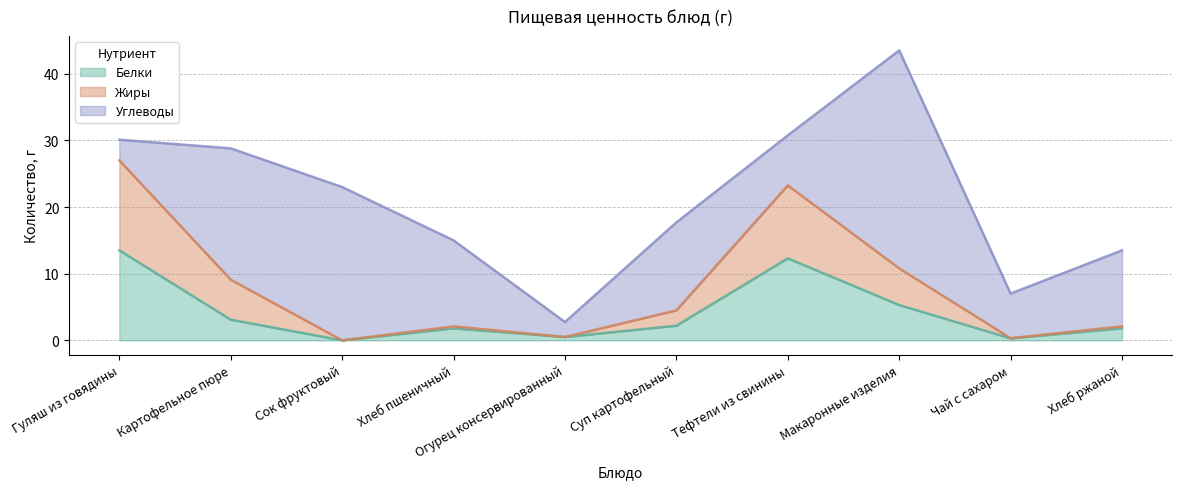

How many values in the Белки series exceed 2?

5